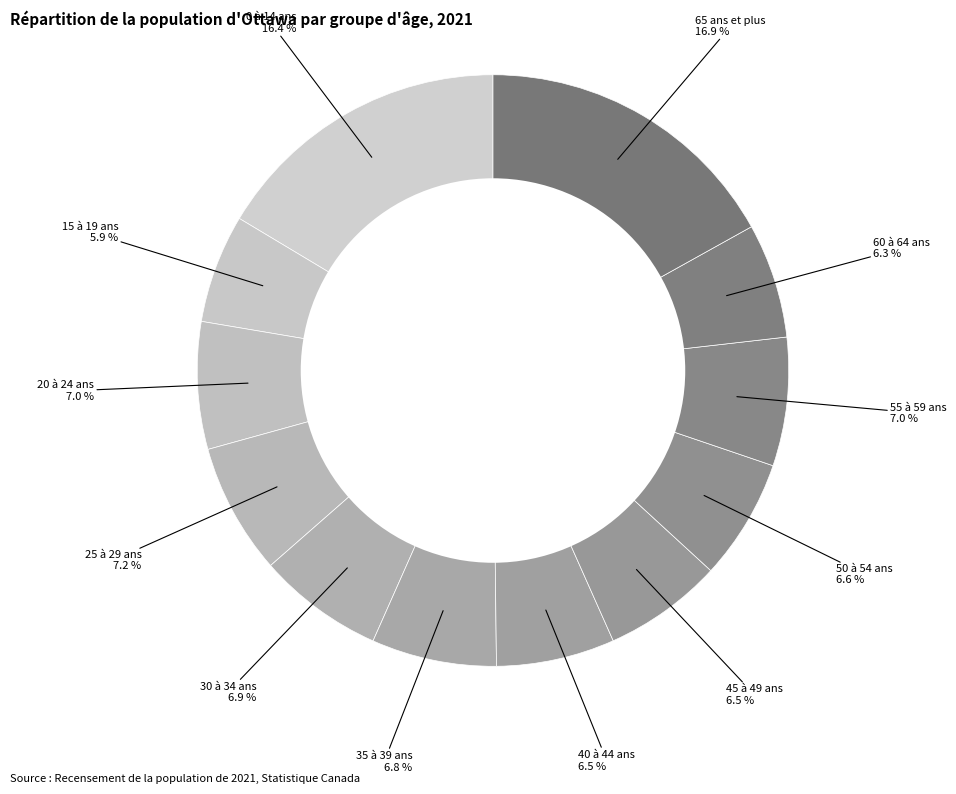

What is the largest slice in the pie chart?

65 ans et plus